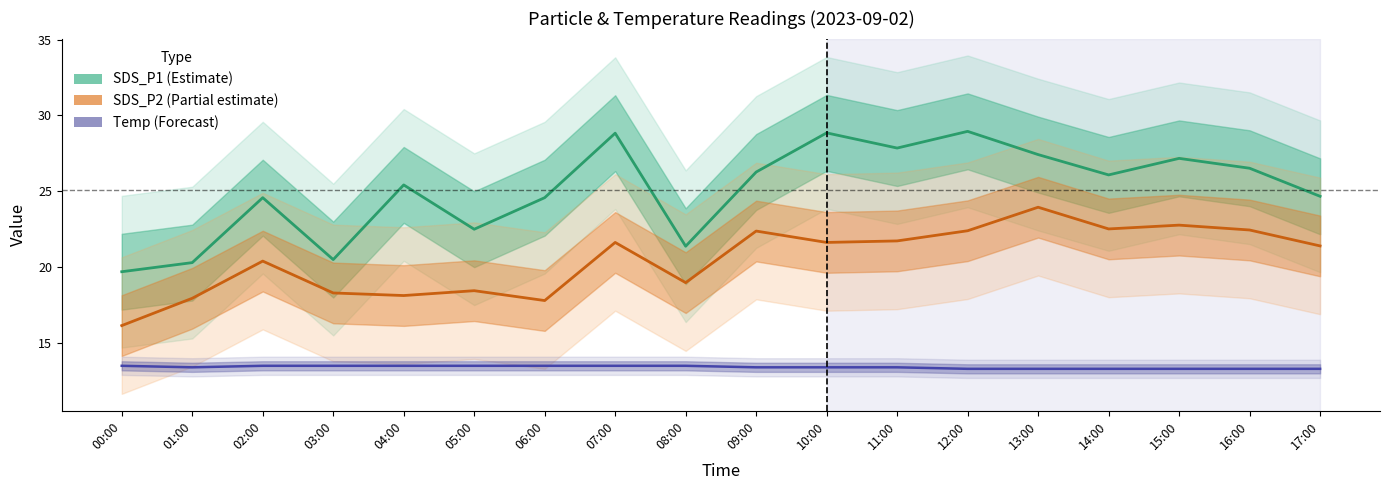

Count the number of data series in this chart.

3